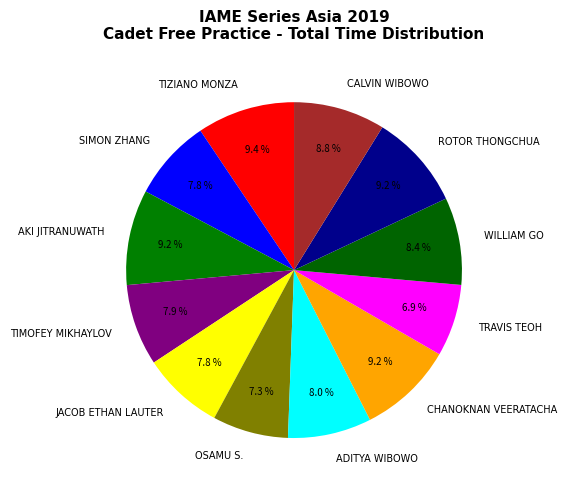

Combined, what portion of the pie is CALVIN WIBOWO and CHANOKNAN VEERATACHA?

18.0%